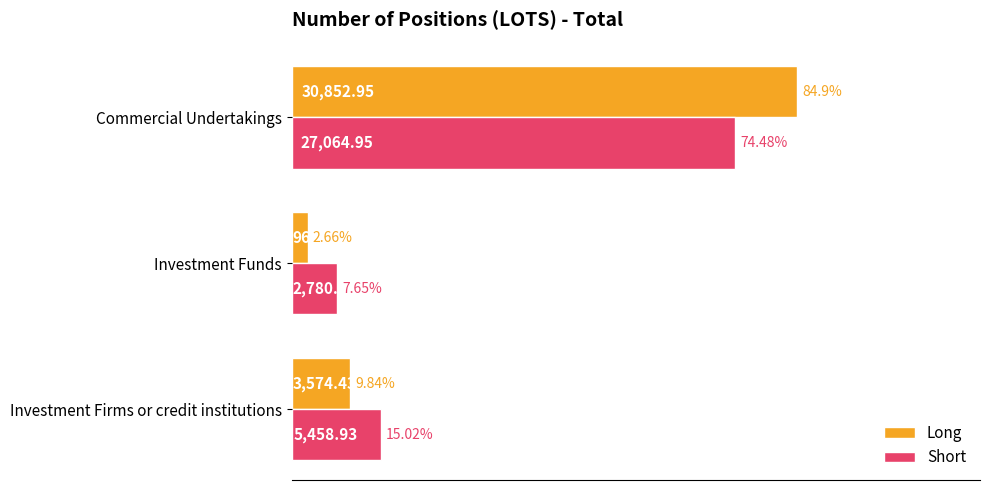

Which series has the widest spread of values?

Long